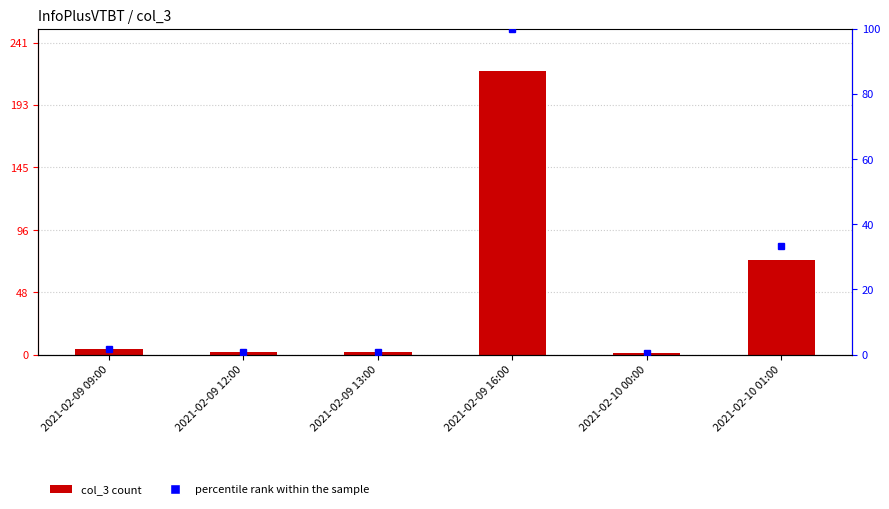

Does the chart contain any negative values?

No